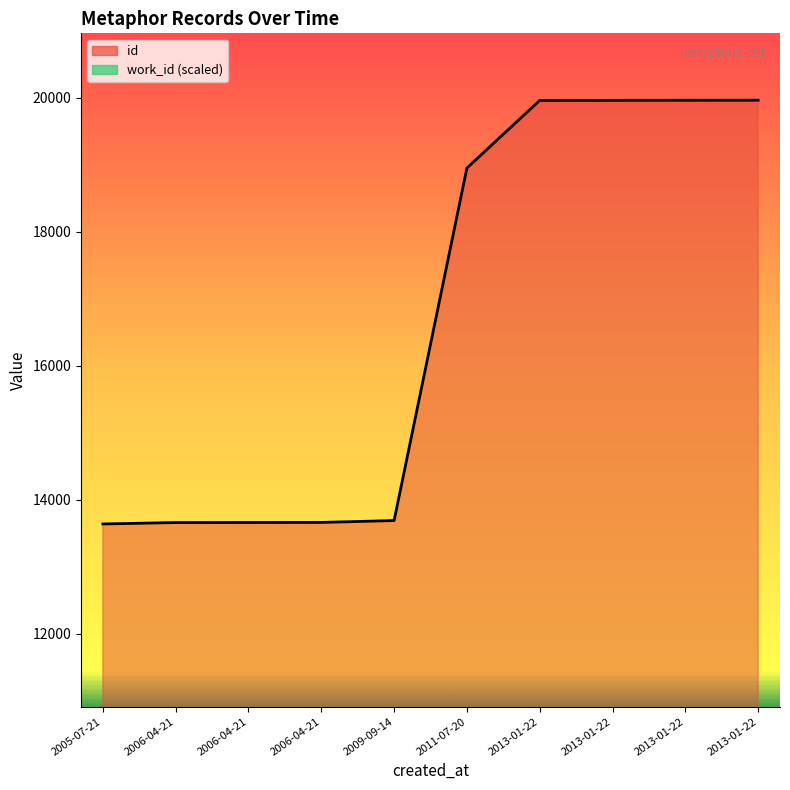

Rank the series by their maximum value, from highest to lowest.

id, work_id